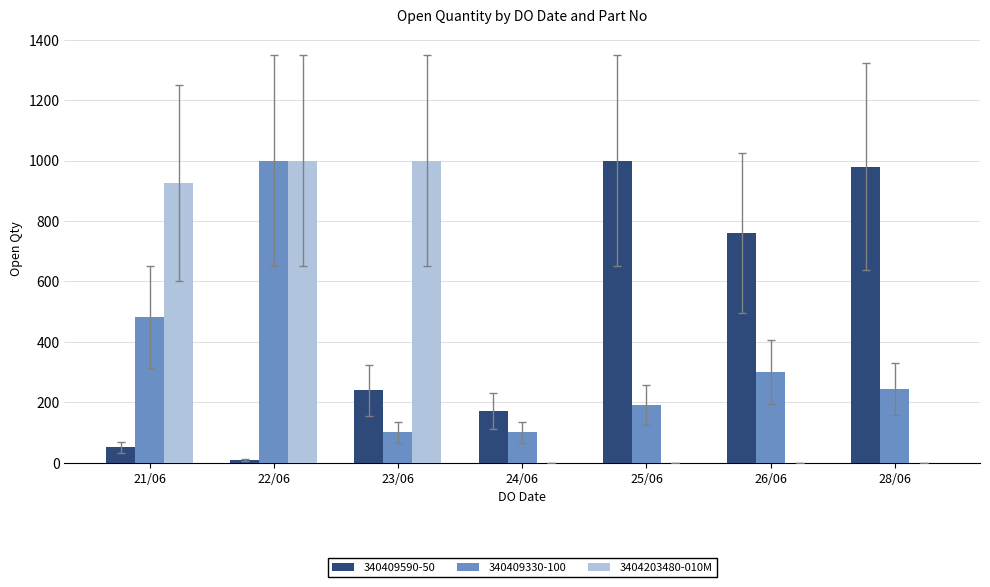

What is the sum of all 340409590-50 values?

3211